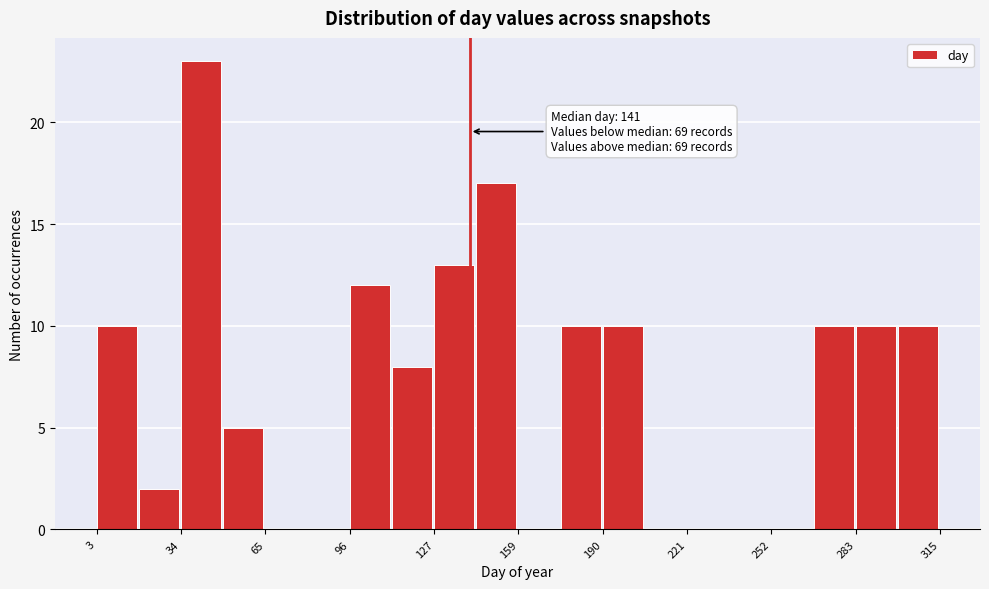

Around what value on the x-axis is the tallest bar? Give the approximate position of its centre, as read against the axis.

40